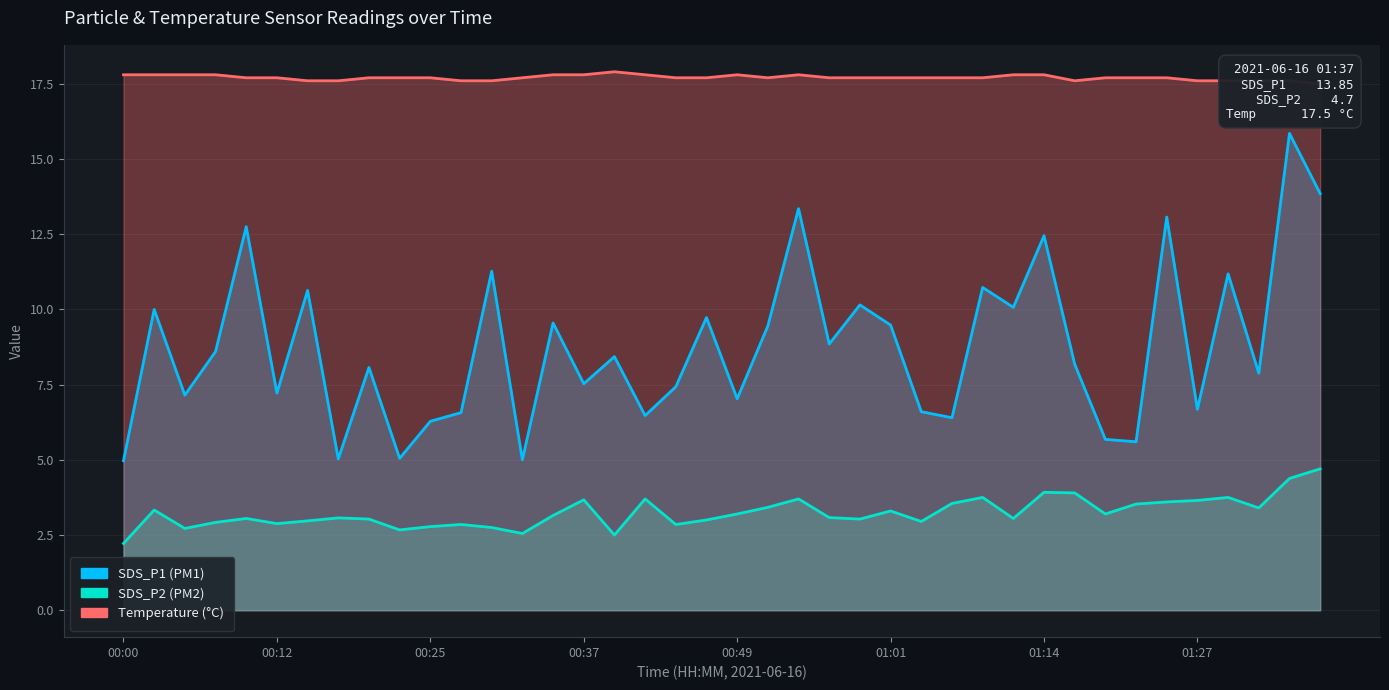

List the series in order of their overall mean, lowest first.

SDS_P2, SDS_P1, Temp